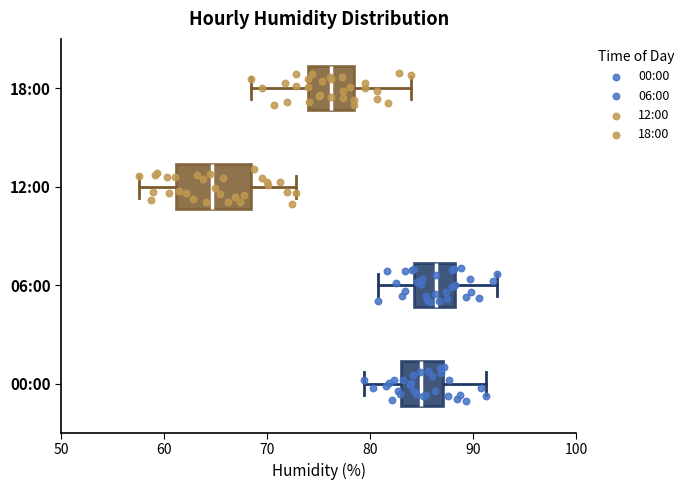

Where is the left edge of the box for 00:00 on the x-axis? The values are not printed on the chart, so give them approximately, as read against the axis.

83